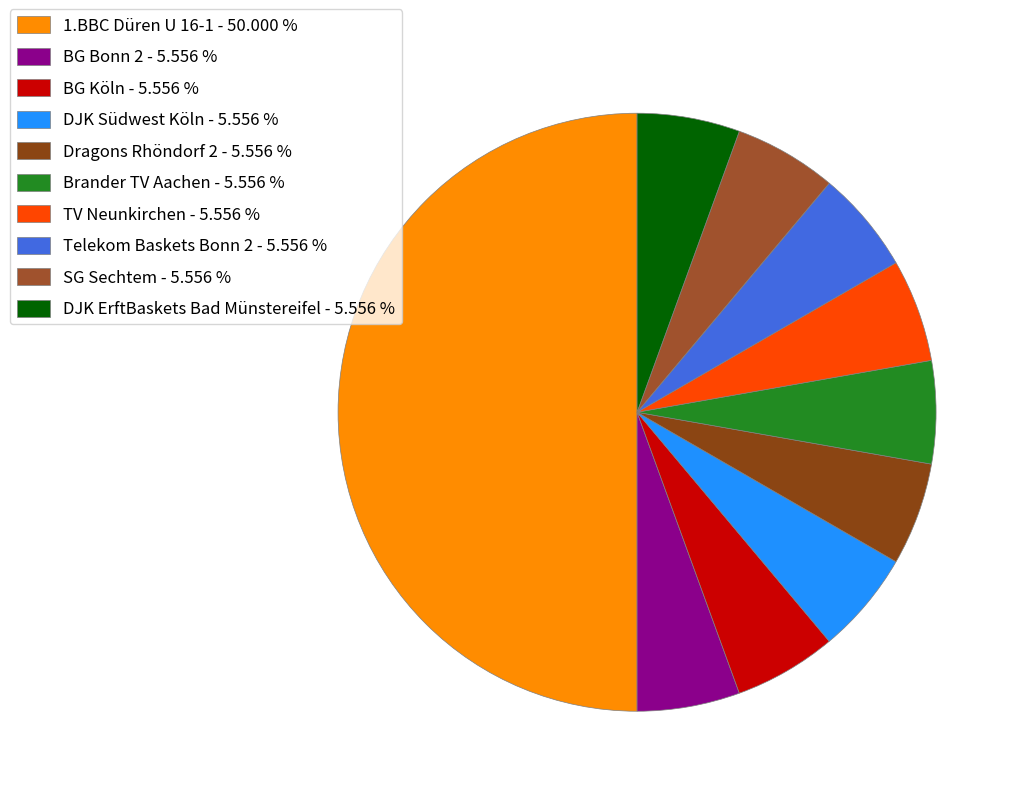

Does BG Köln represent more than half of the total?

No